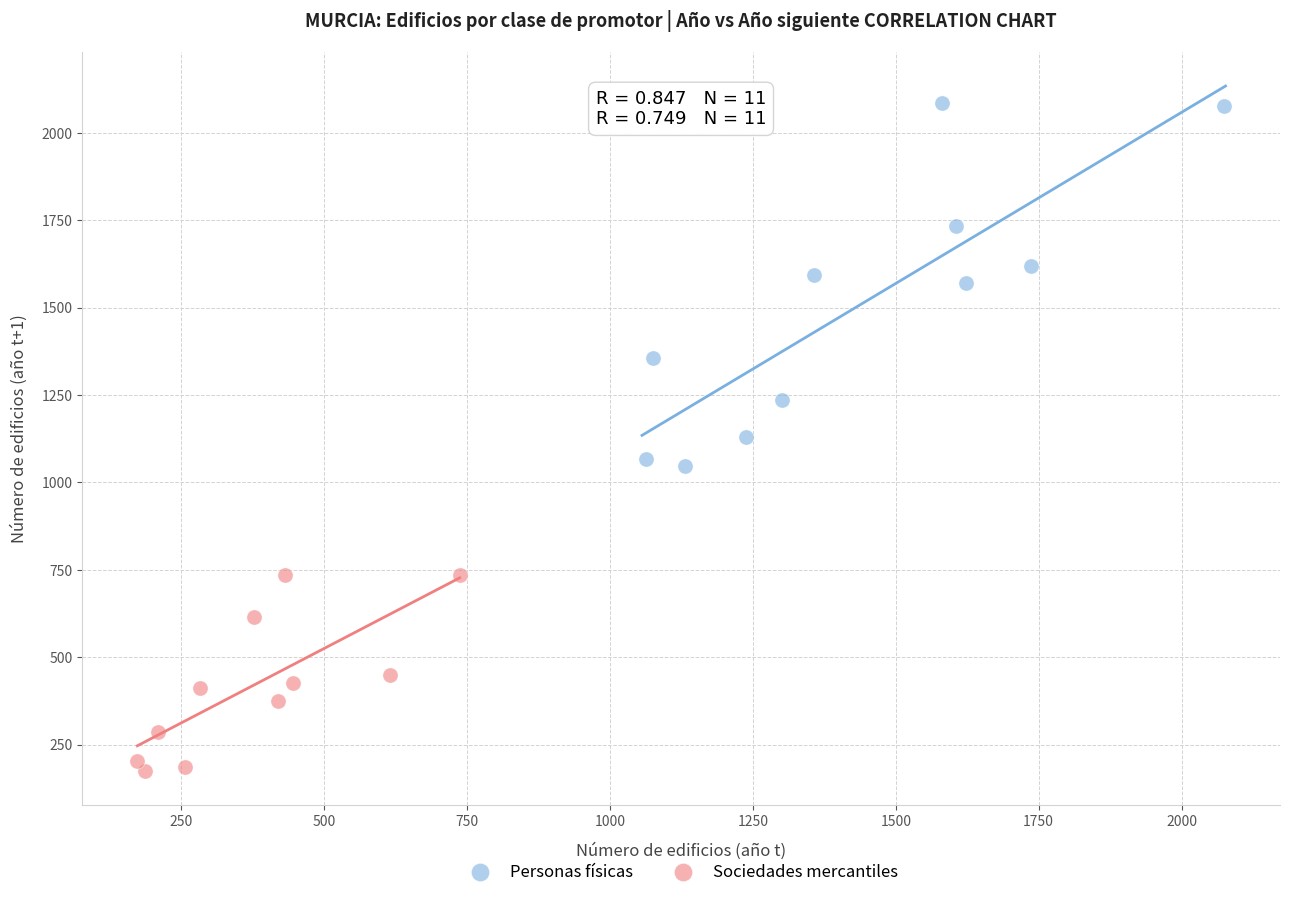

What are all the series names shown in the legend?

Personas físicas, Sociedades mercantiles